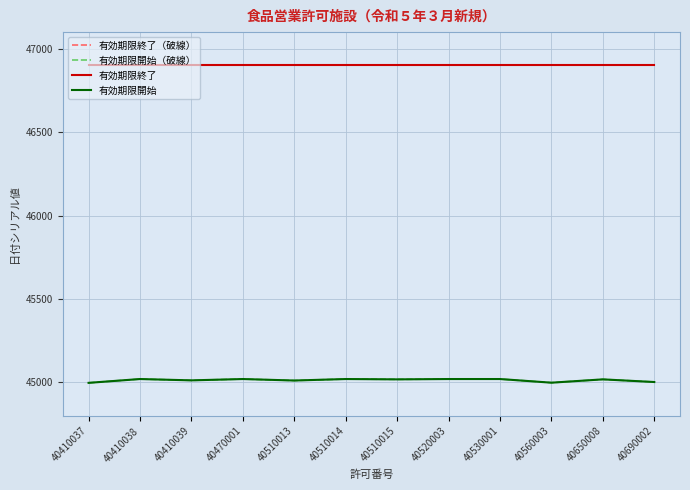

Reading left to right, list all the values displayed in this chart.

有効期限終了（破線）: 46904	46904	46904	46904	46904	46904	46904	46904	46904	46904	46904	46904
有効期限開始（破線）: 44993	45016	45008	45016	45007	45016	45014	45016	45016	44994	45014	44998
有効期限終了: 46904	46904	46904	46904	46904	46904	46904	46904	46904	46904	46904	46904
有効期限開始: 44993	45016	45008	45016	45007	45016	45014	45016	45016	44994	45014	44998